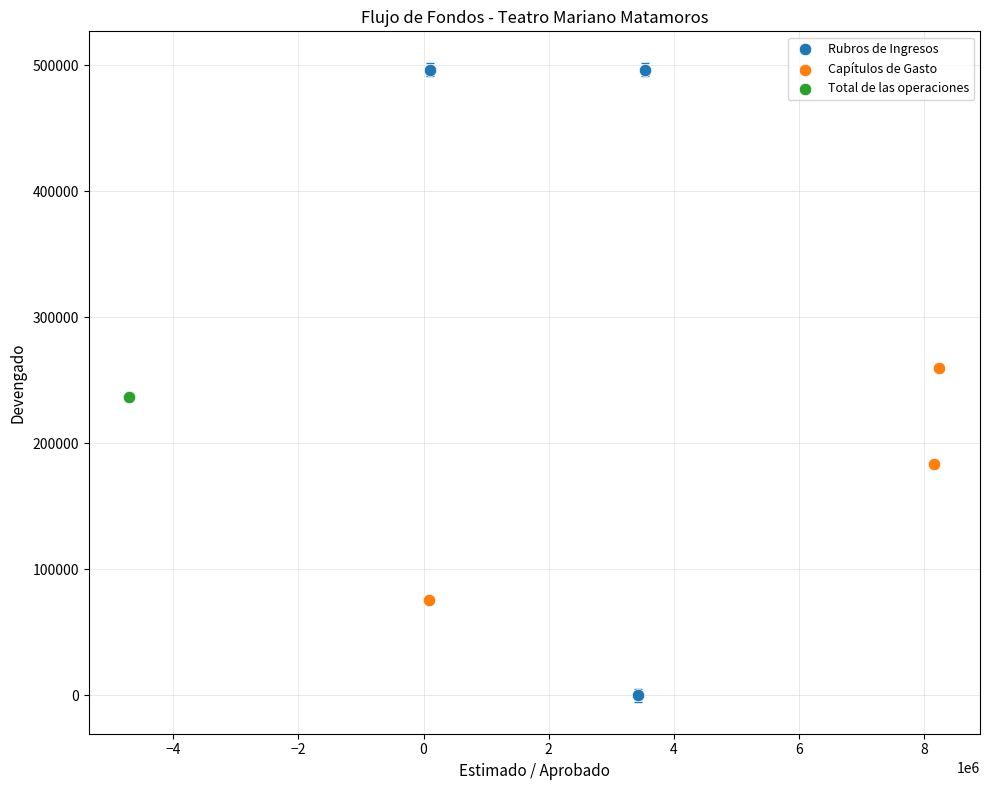

What are all the series names shown in the legend?

Rubros de Ingresos, Capítulos de Gasto, Total de las operaciones